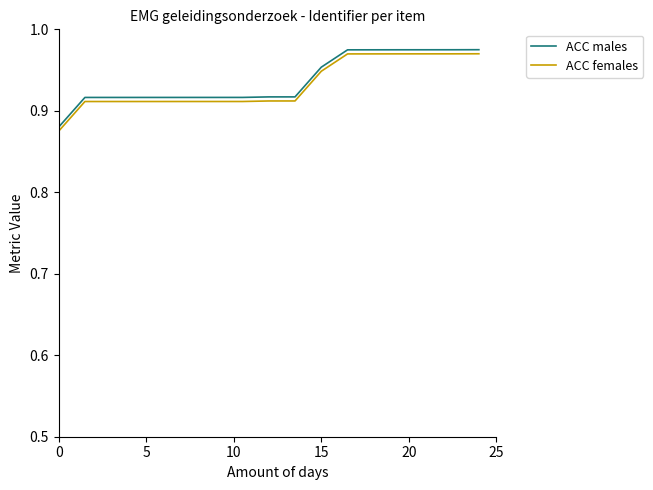

What is the maximum value shown in the chart?

1.0